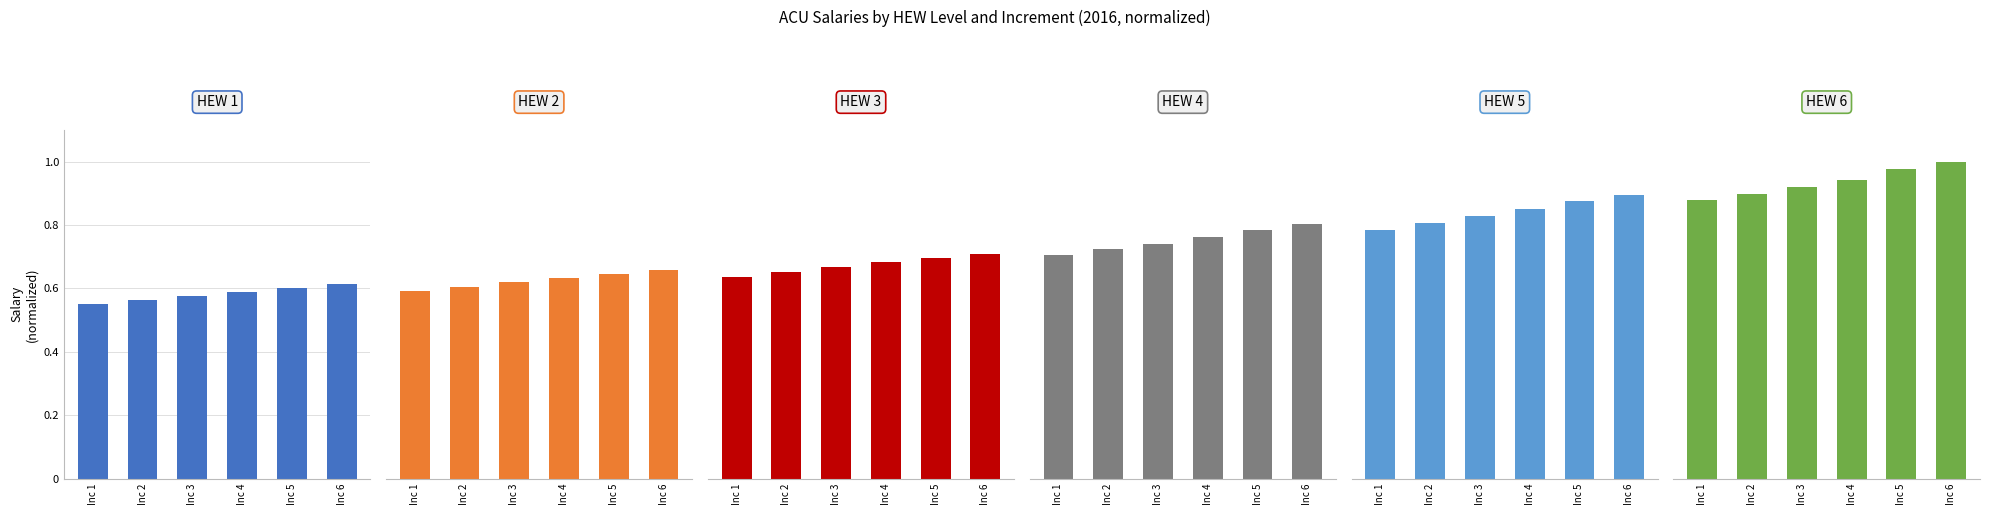

What is the sum of the HEW 1 values at Inc 6 and Inc 2?

1.2